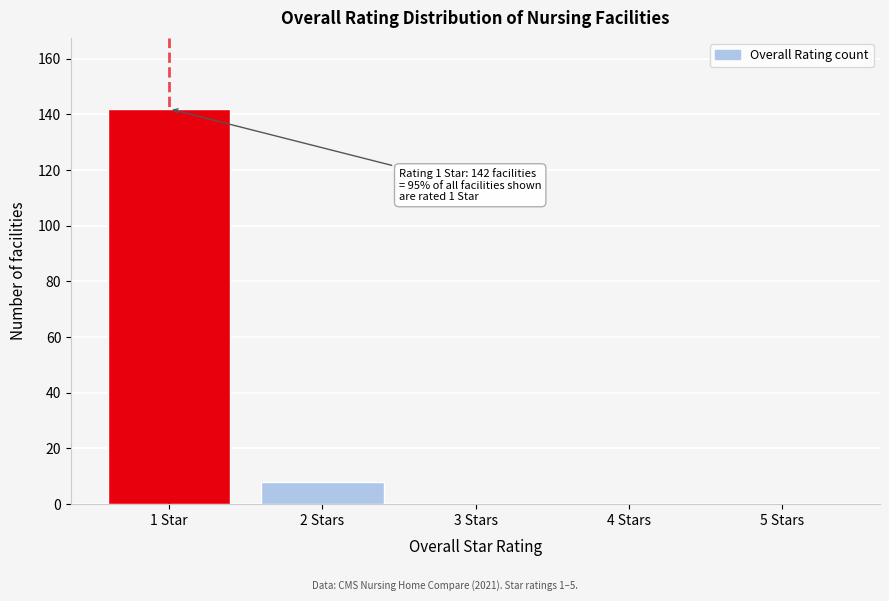

Reading left to right, what are all the values shown in this chart?

1 Star=142	2 Stars=8	3 Stars=0	4 Stars=0	5 Stars=0